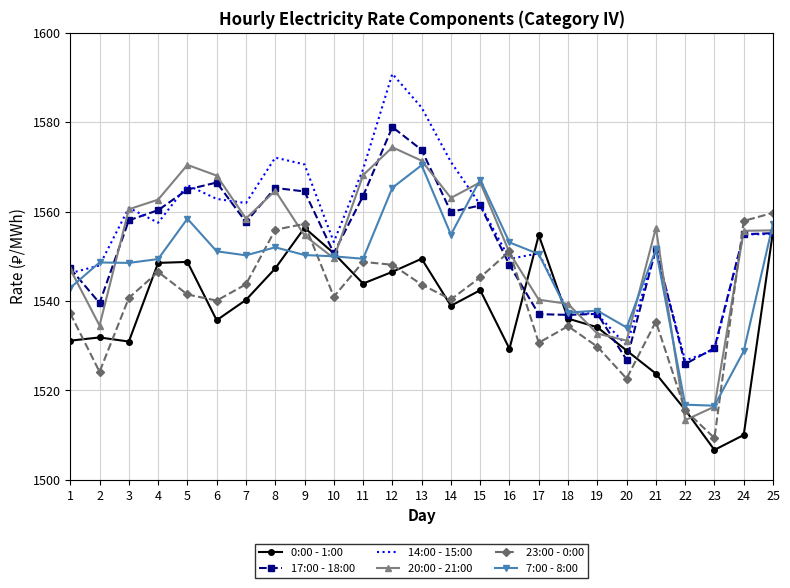

Is the value of 20:00 - 21:00 at 15 greater than the value of 7:00 - 8:00 at 20?

Yes